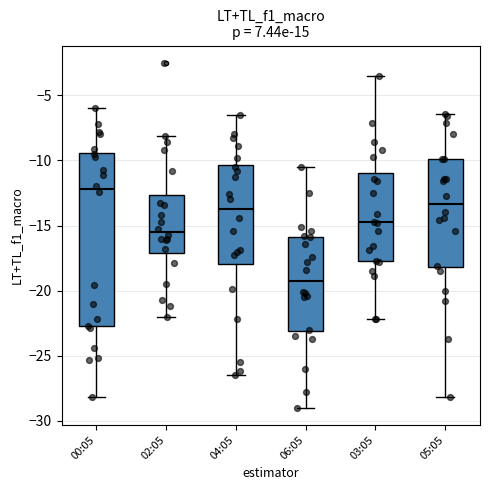

Which box's median line is the highest?

00:05